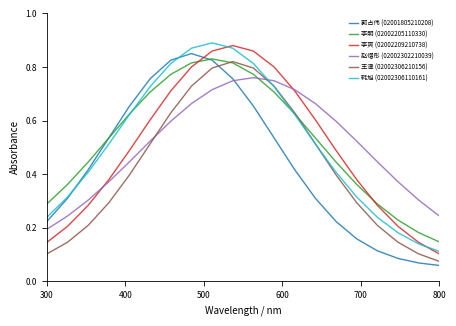

In 李爽 (02002209210738), how many points are higher than both neighbors (excluding endpoints)?

1